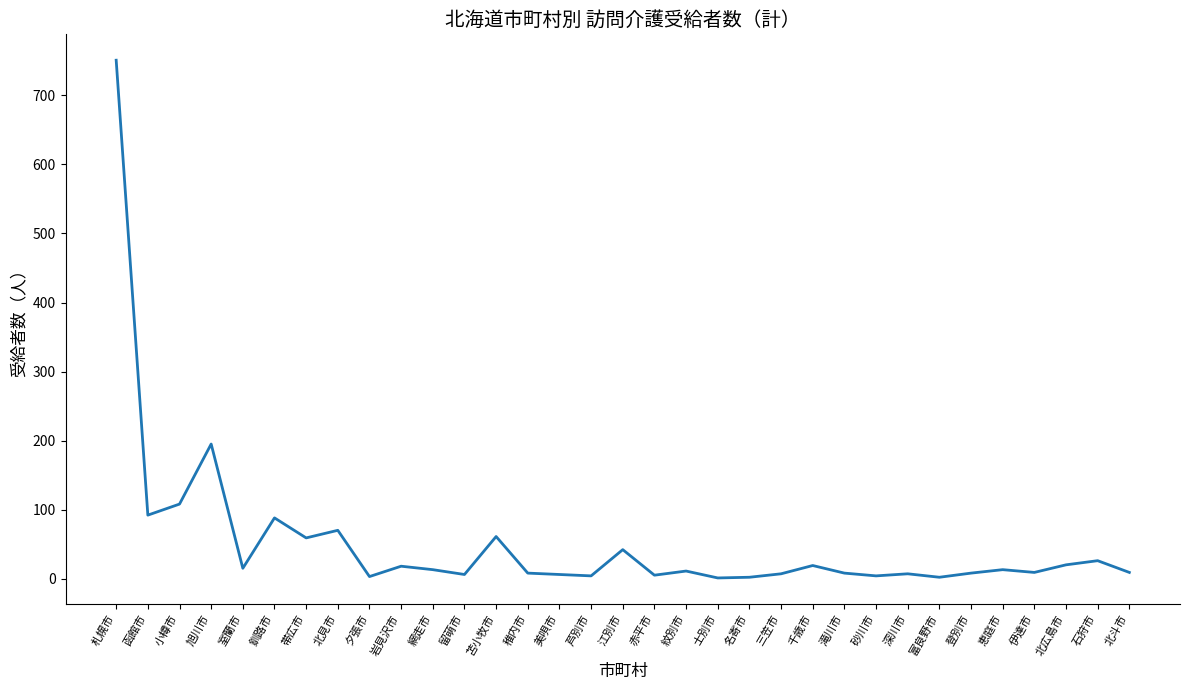

Where does the data first go above 11?

札幌市